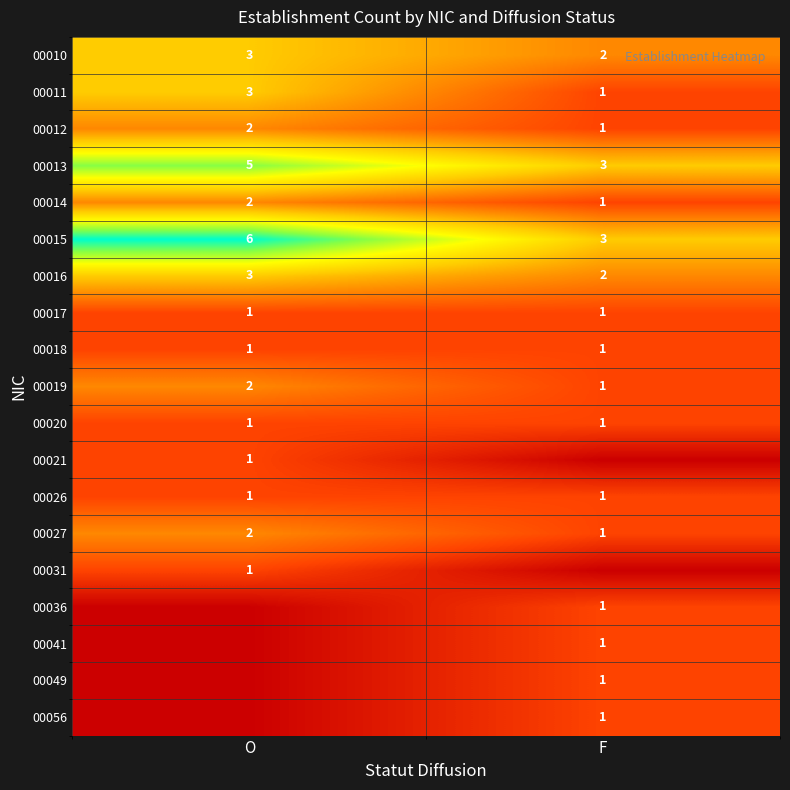

Is it true that 00015 equals 6 at O?

True